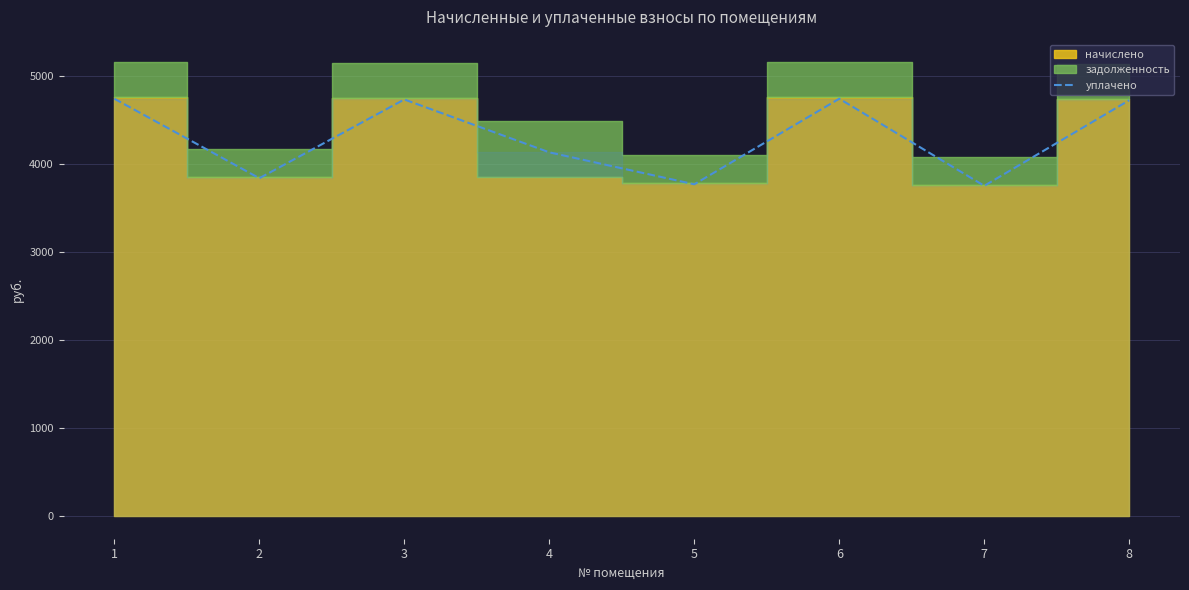

What is the difference between the maximum and minimum values?

990.1